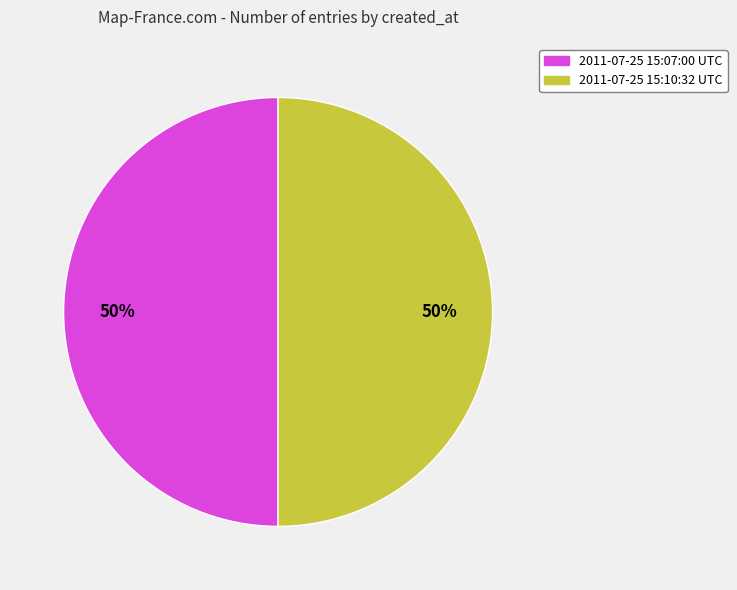

Approximately how many times larger is the value at 2011-07-25 15:07:00 UTC compared to 2011-07-25 15:10:32 UTC?

1.0